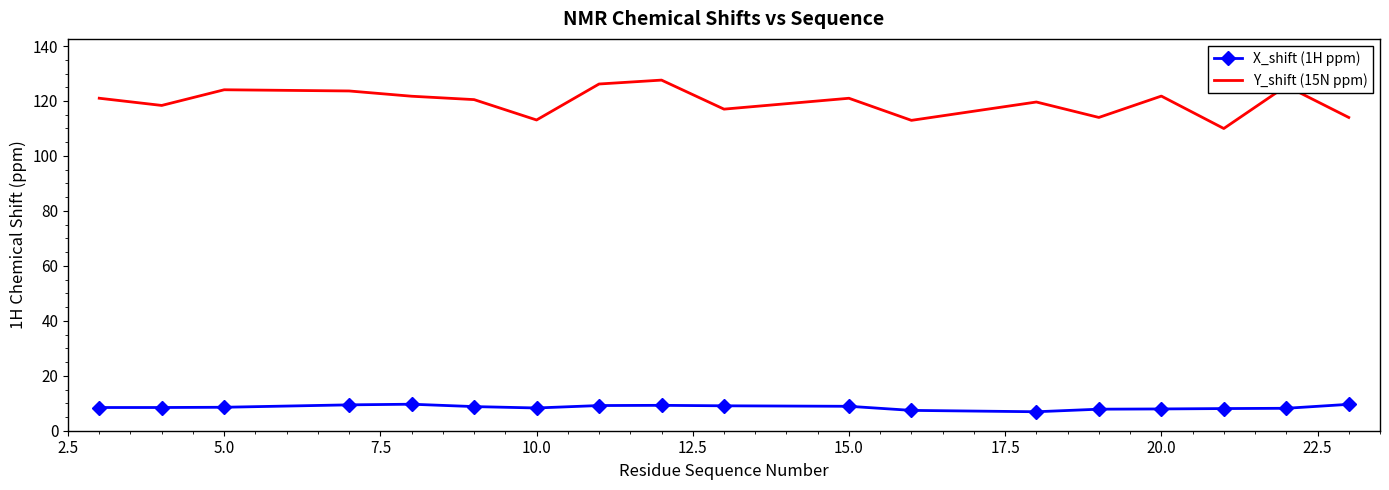

Which series has the widest spread of values?

Y_shift (15N ppm)